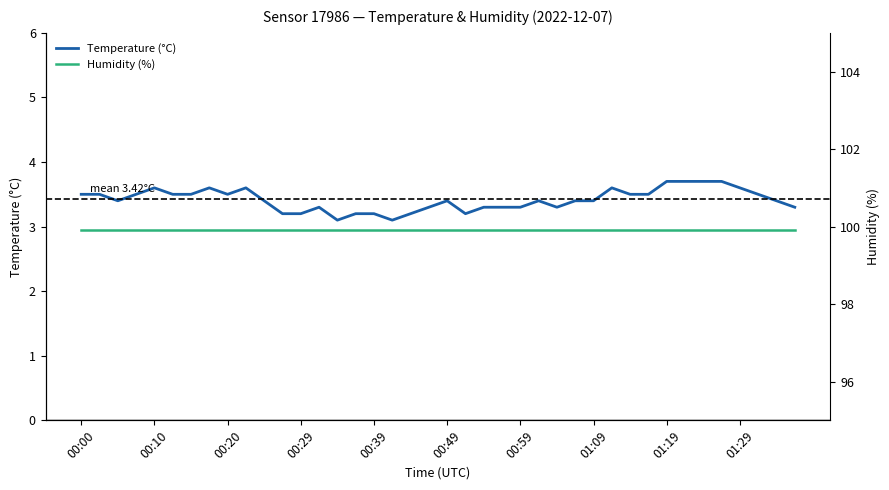

What are all the series names shown in the legend?

Temperature (°C), Humidity (%)